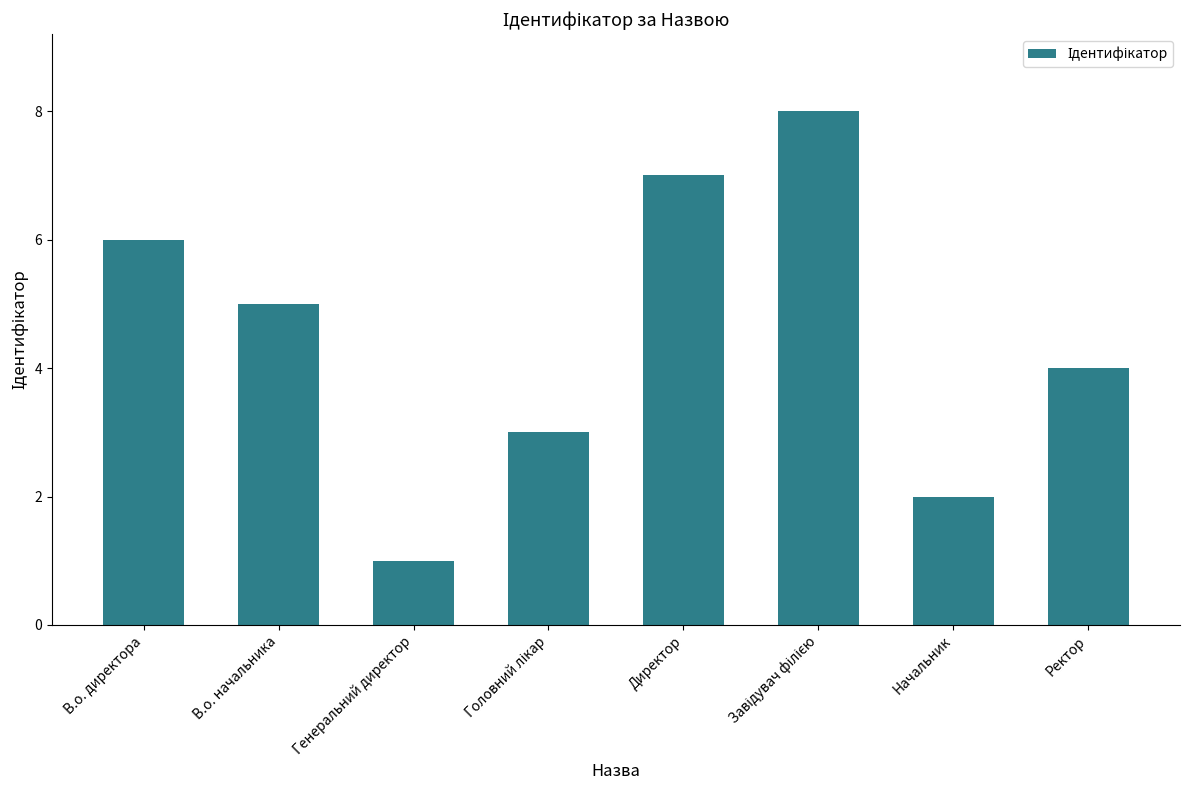

What is the difference between the maximum and minimum values?

7